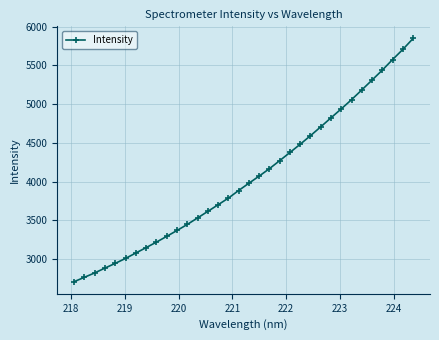

What is the minimum value shown in the chart?

2708.3